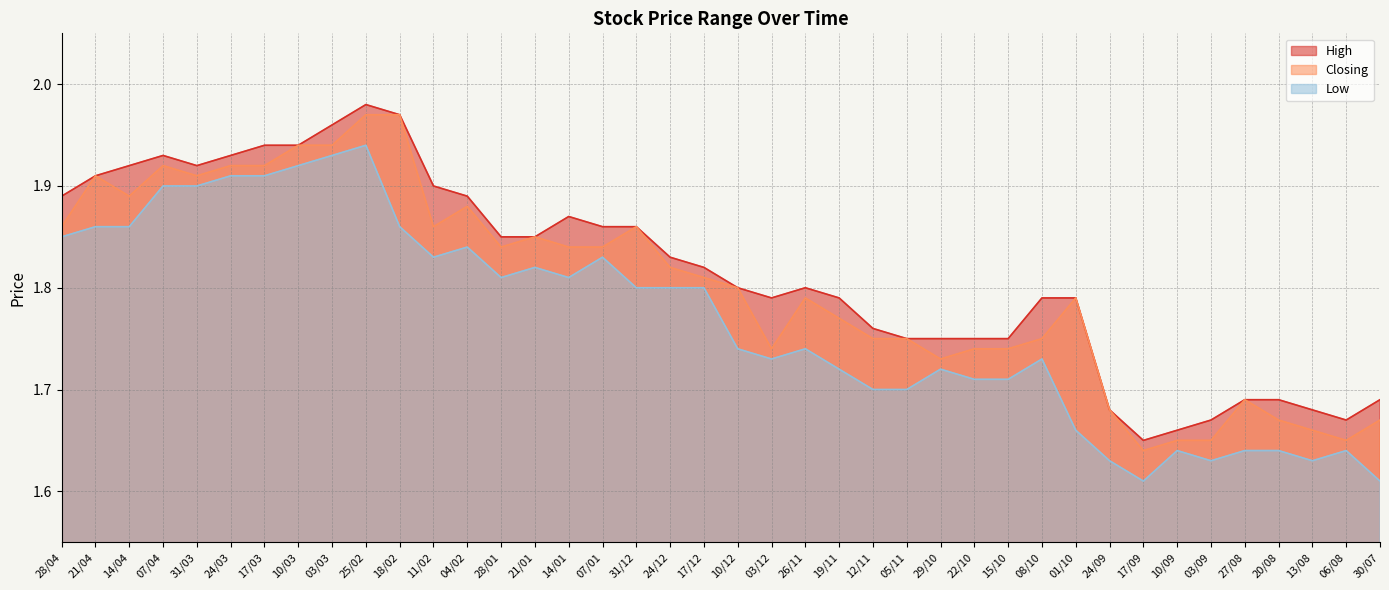

Is it true that Low equals 0.9 at 05/11?

False